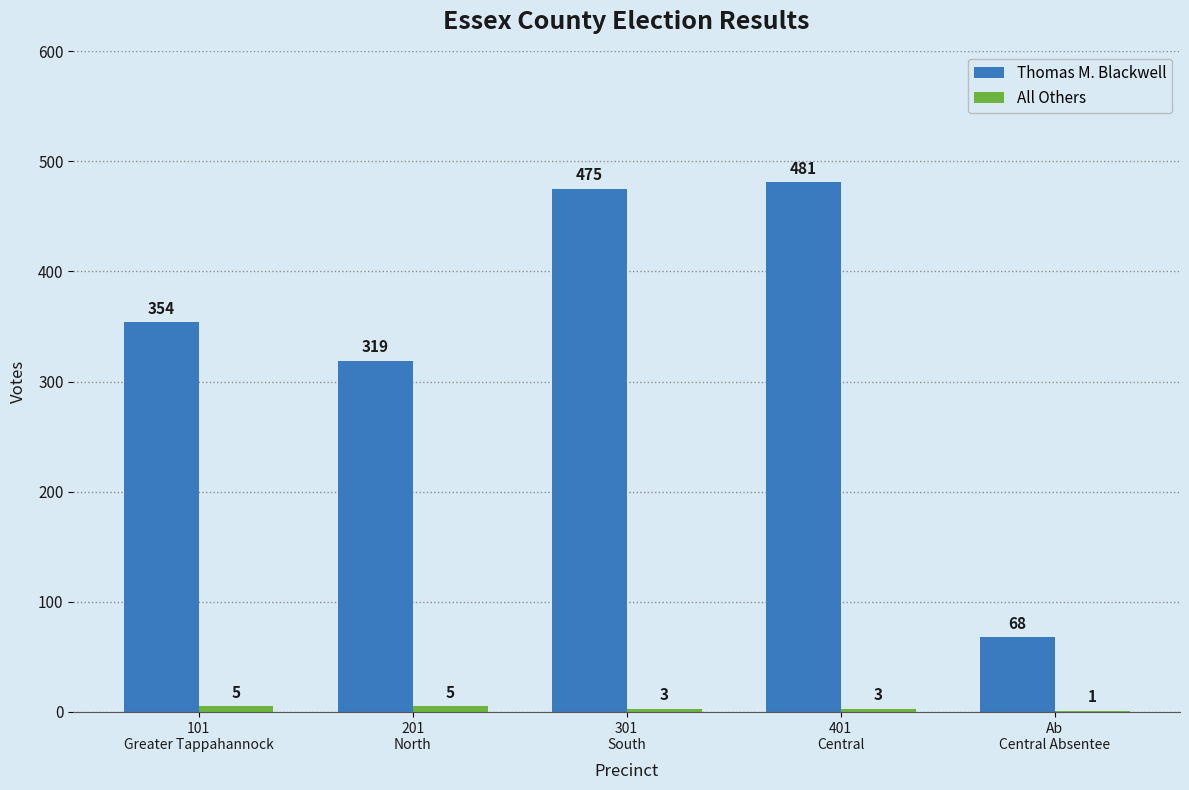

Which series has the largest total across all categories?

Thomas M. Blackwell